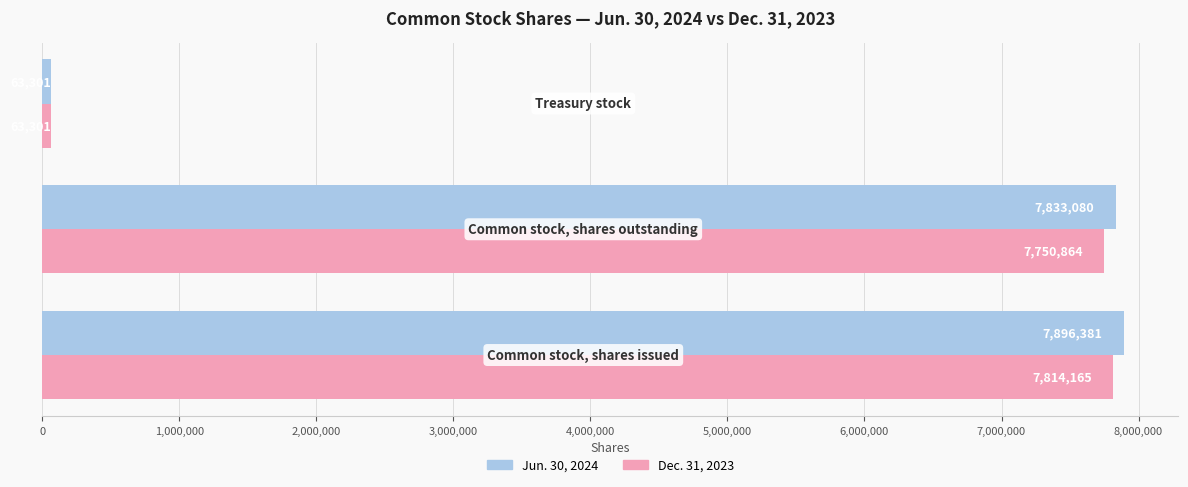

What is the maximum value shown in the chart?

7896381